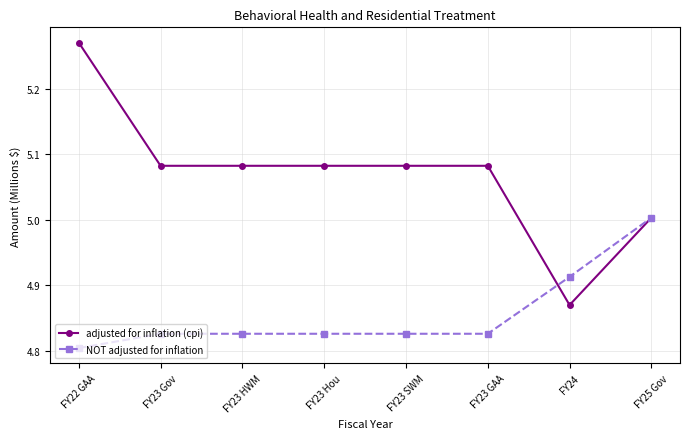

What is the total value across all series at FY23 SWM?

9.9